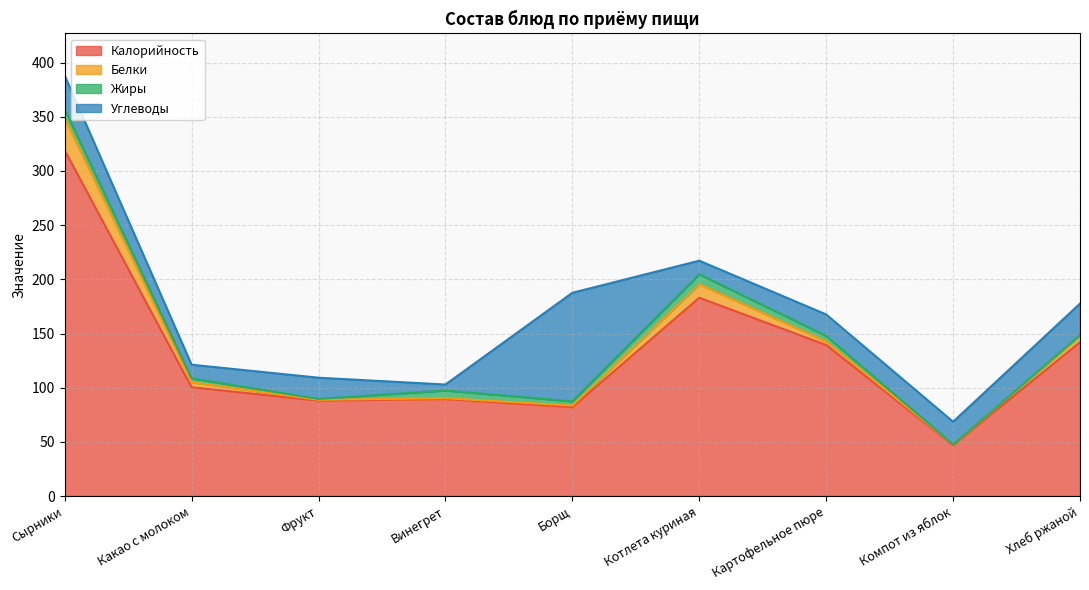

Reading left to right, extract all data points from this chart.

Калорийность: 319.1	100.4	88.0	89.5	82.0	183.0	139.4	46.9	142.0
Белки: 29.4	4.6	0.8	0.8	1.4	12.4	3.2	0.7	5.6
Жиры: 8.6	3.6	0.8	7.1	3.9	9.2	5.2	0.0	1.0
Углеводы: 31.0	12.6	19.6	5.5	100.2	12.6	19.8	21.0	29.0